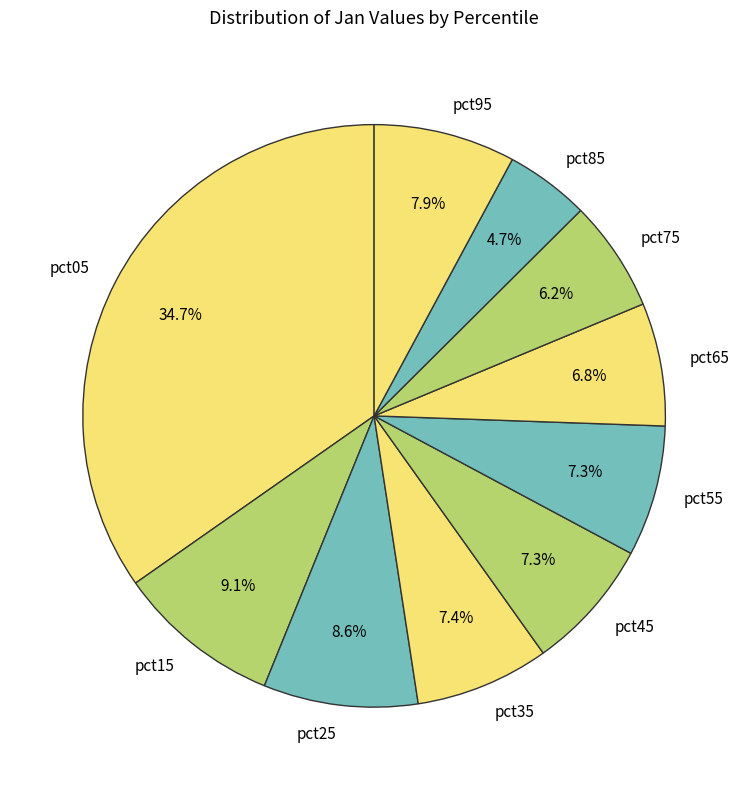

Does any single category account for the majority?

No